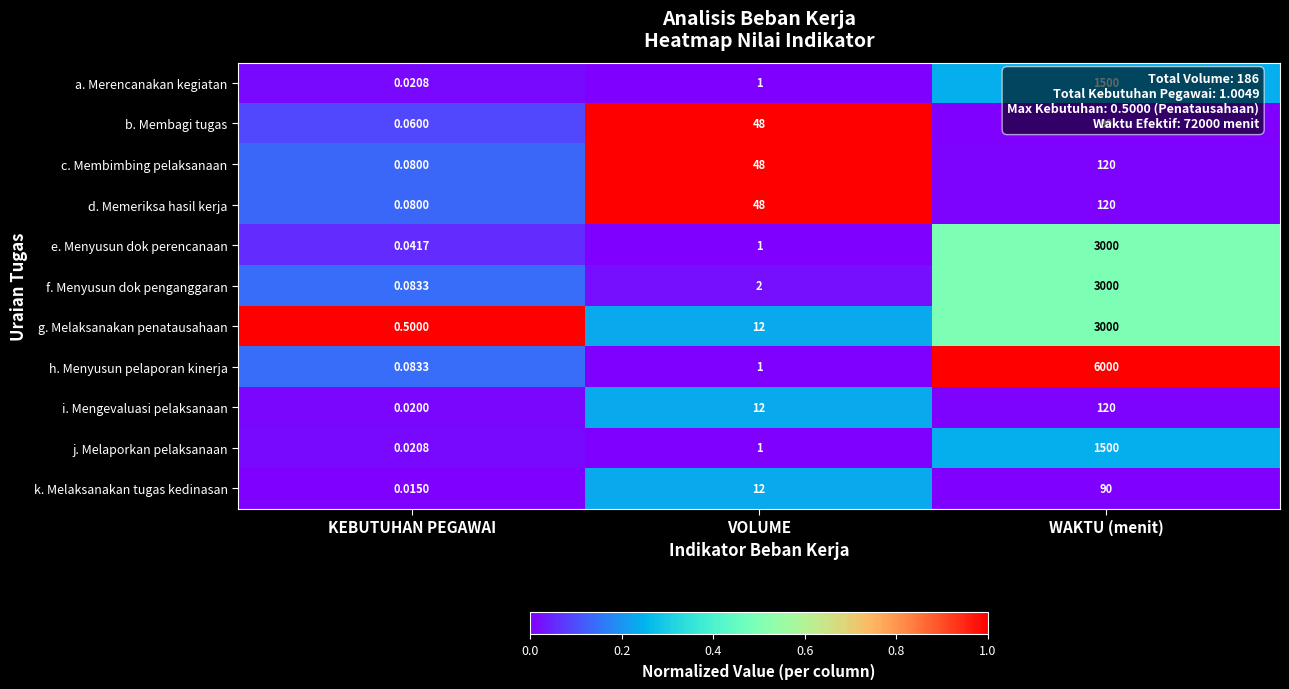

What is the total value across all series at WAKTU (menit)?

18540.0